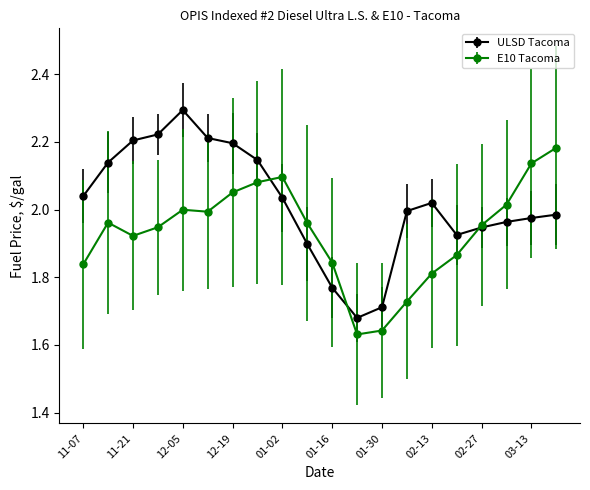

Which series has the largest total across all categories?

ULSD Tacoma